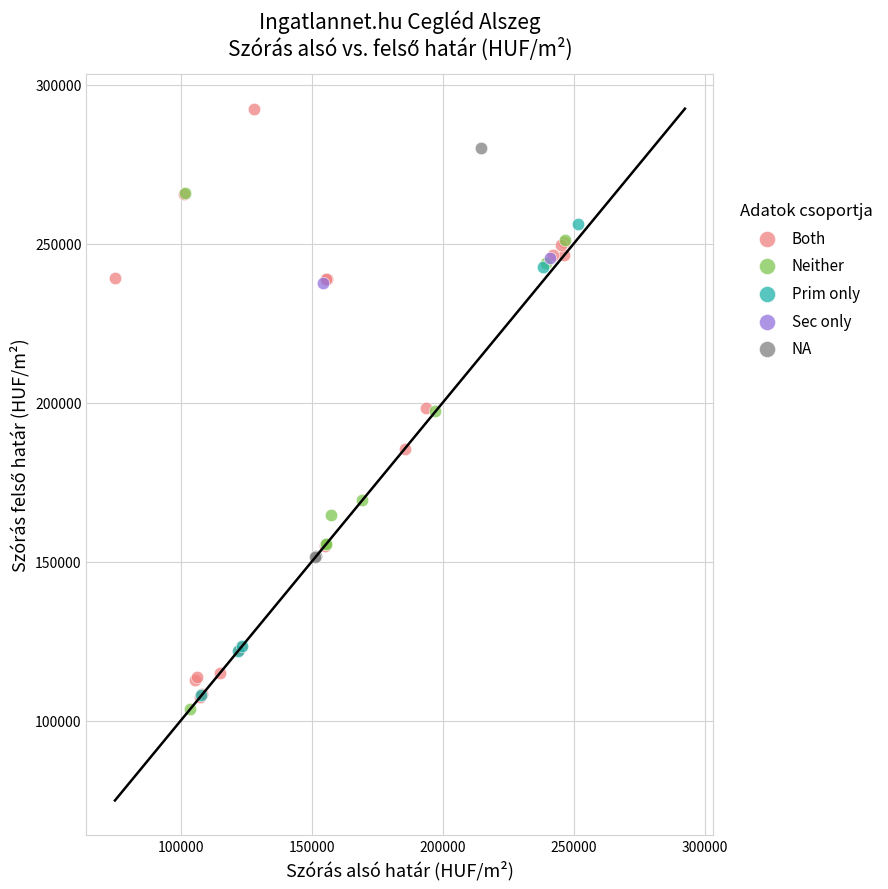

Which series reaches the maximum Y coordinate?

Both